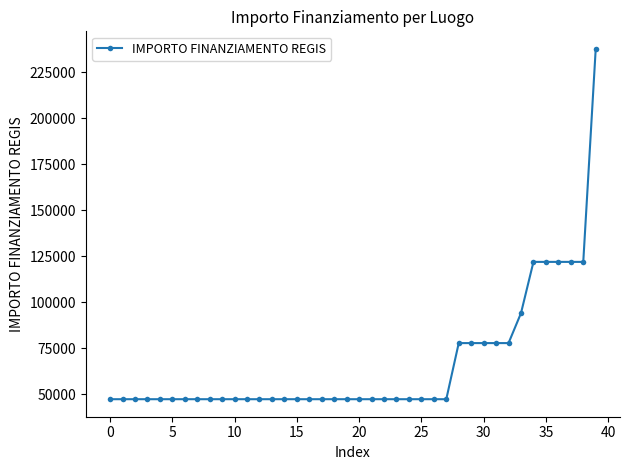

How many lines are shown in the chart?

1